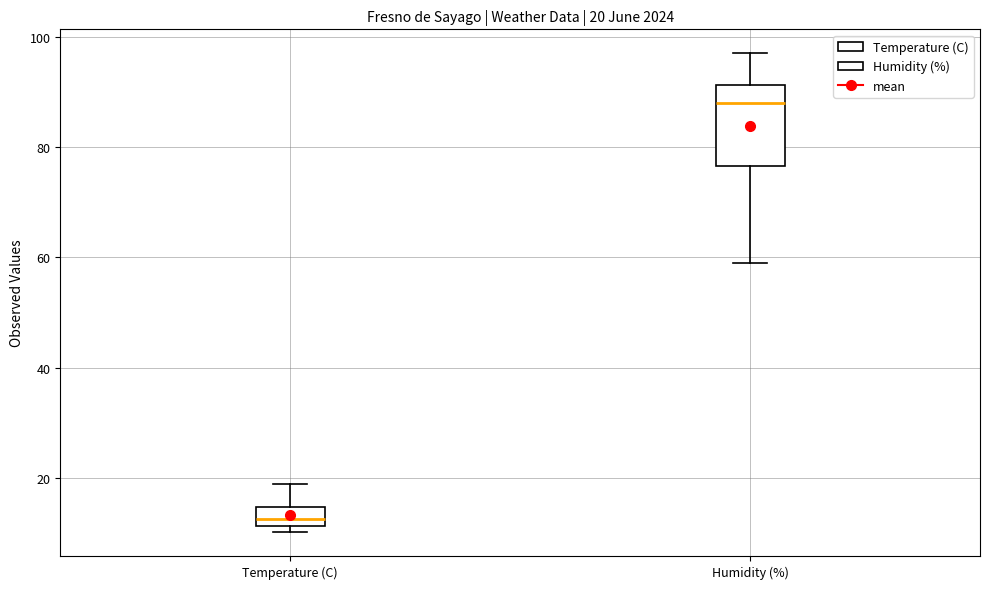

Which box's median line is the lowest?

Temperature (C)